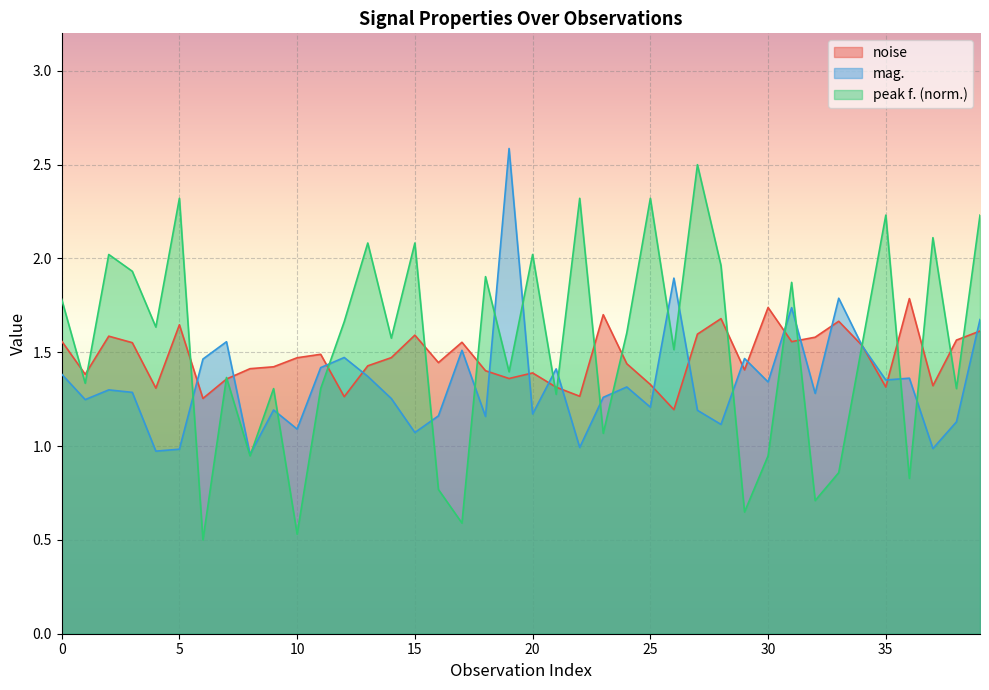

True or false: mag. has more than 2 interior local peaks.

True